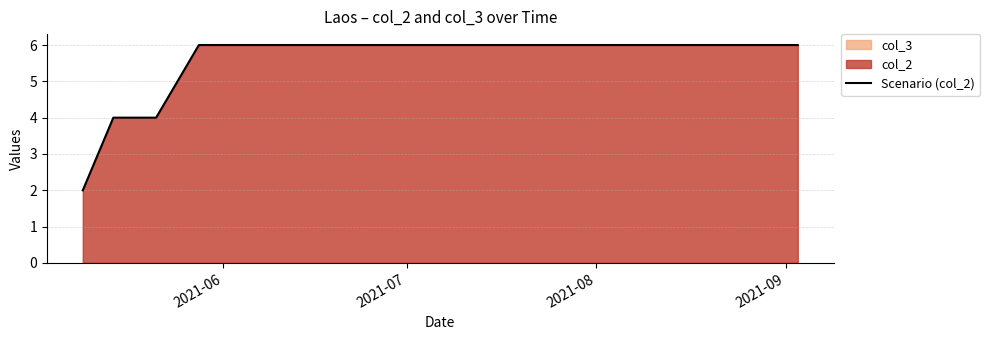

True or false: there are more than 0 points higher than both neighbors.

False